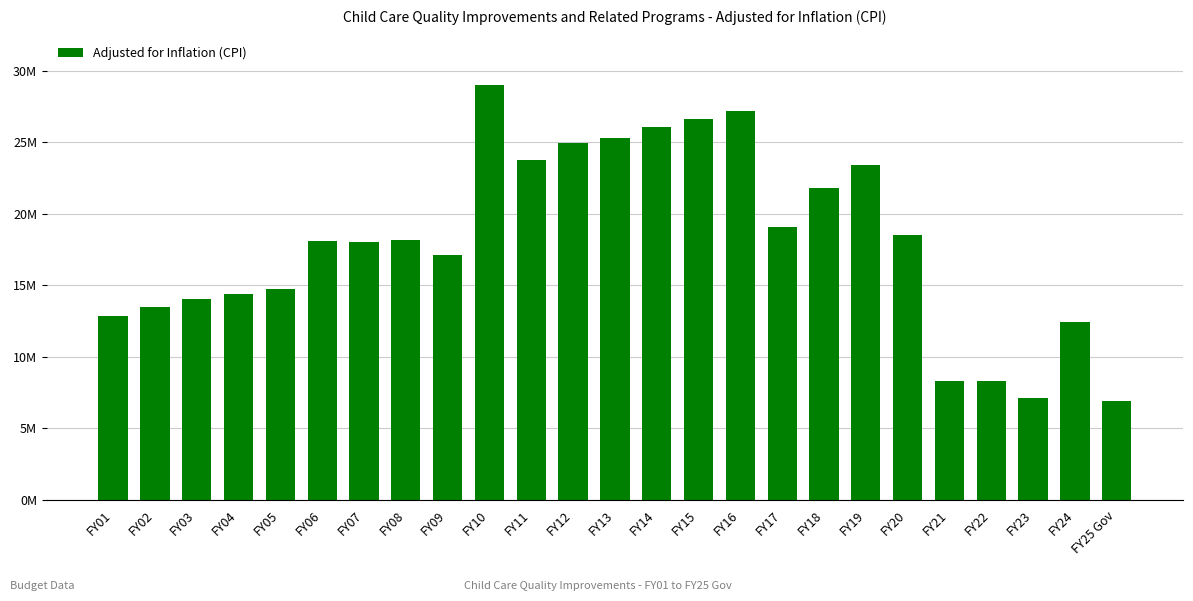

What is the change in value from FY03 to FY25 Gov?

-7145689